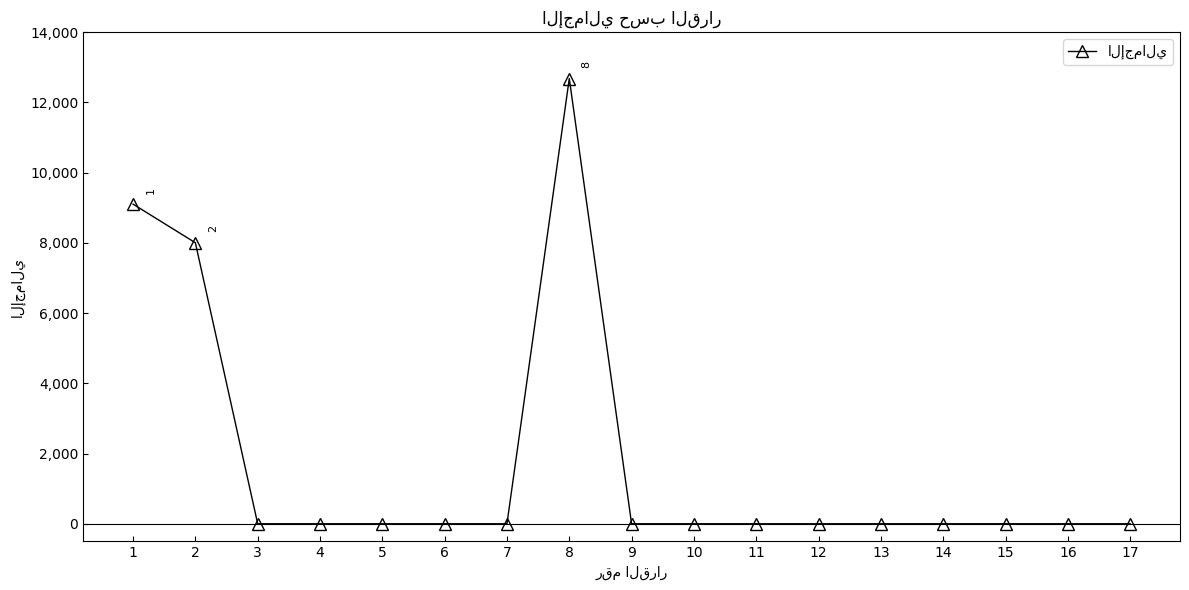

Which has a higher value, 8 or 7?

8